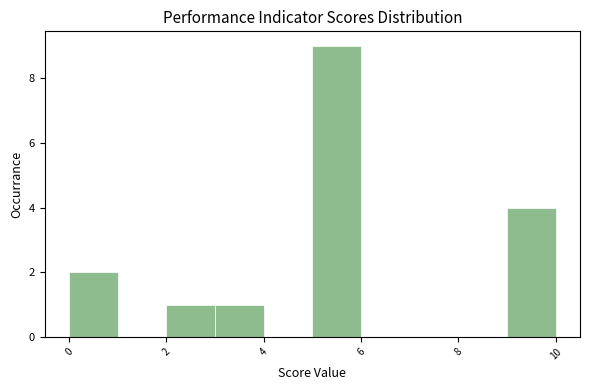

How tall is the bar that spans 2 to 3 on the x-axis? The values are not printed on the chart, so give them approximately, as read against the axis.

1